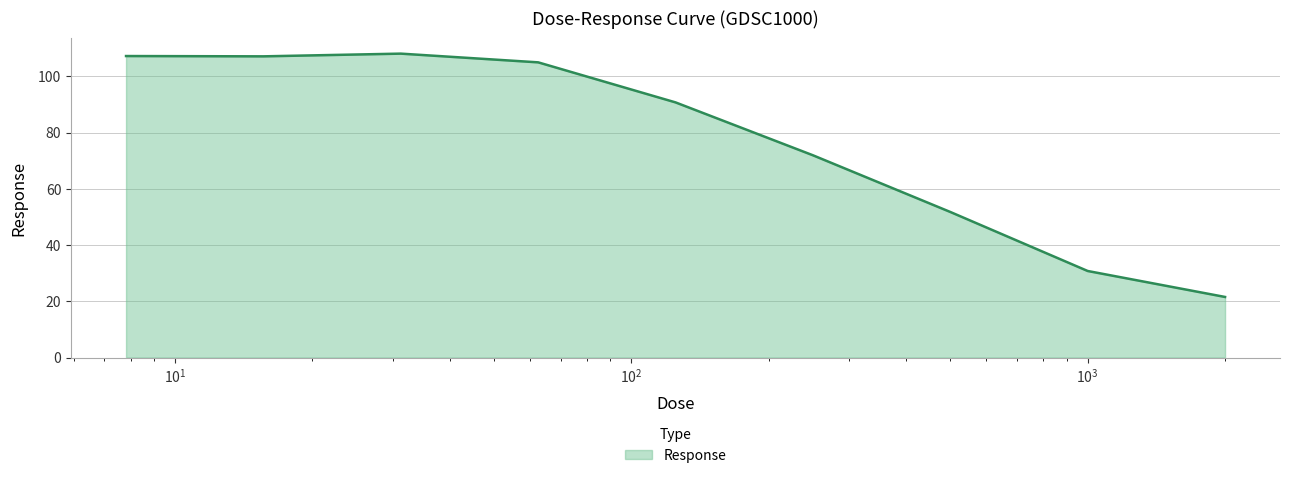

What is the minimum value shown in the chart?

21.6